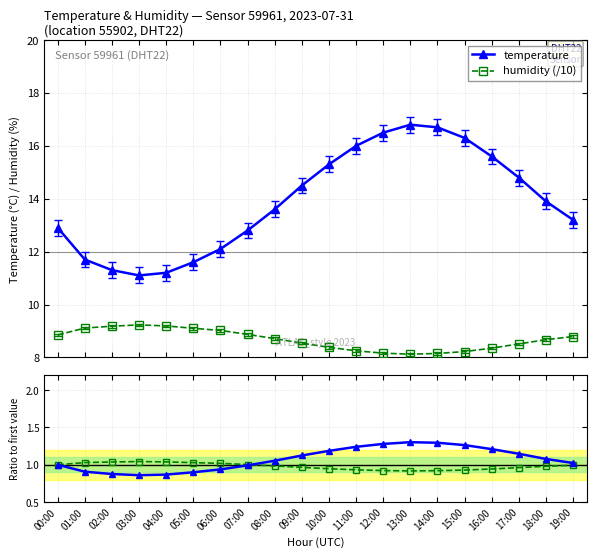

At which category is the sum across all series the highest?

13:00